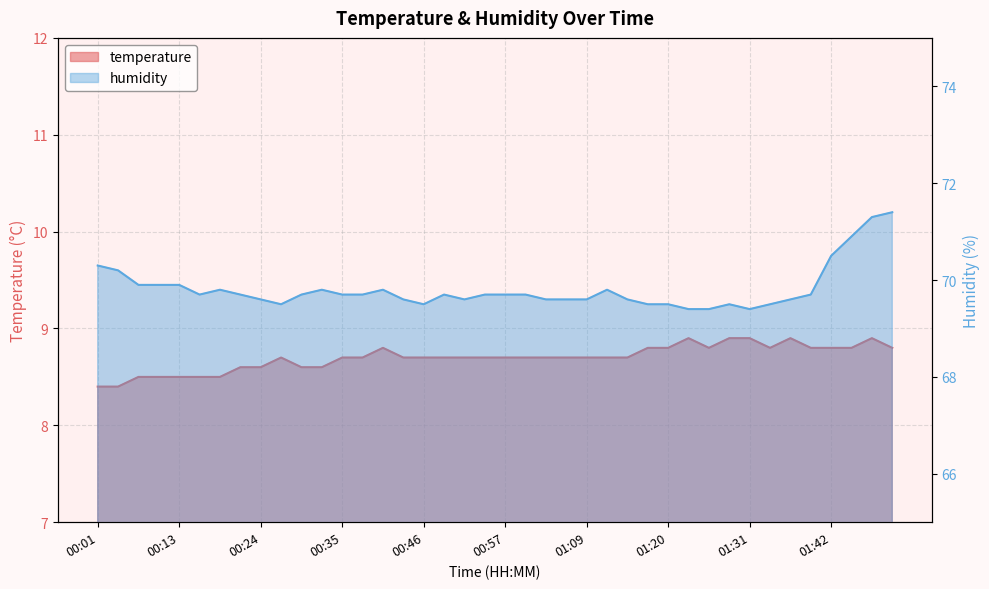

True or false: temperature has more than 1 interior local peaks.

True